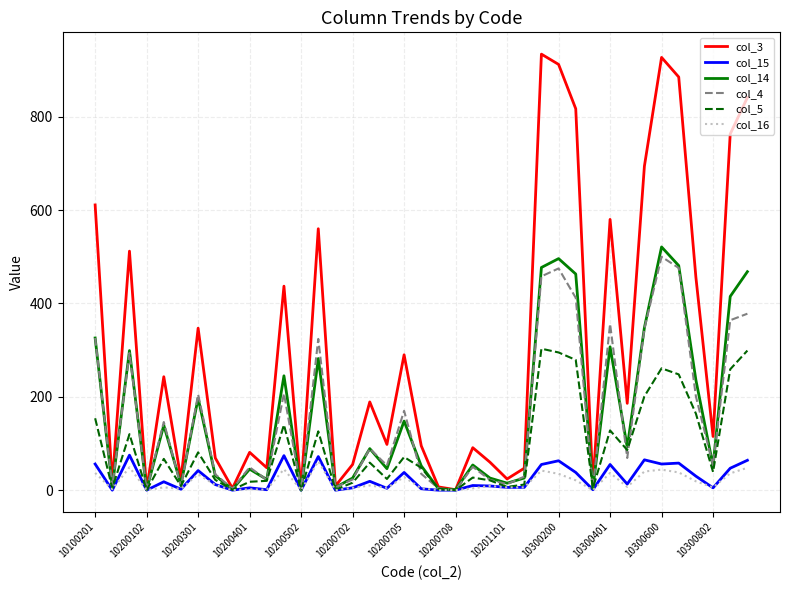

Which series has the largest total across all categories?

col_3